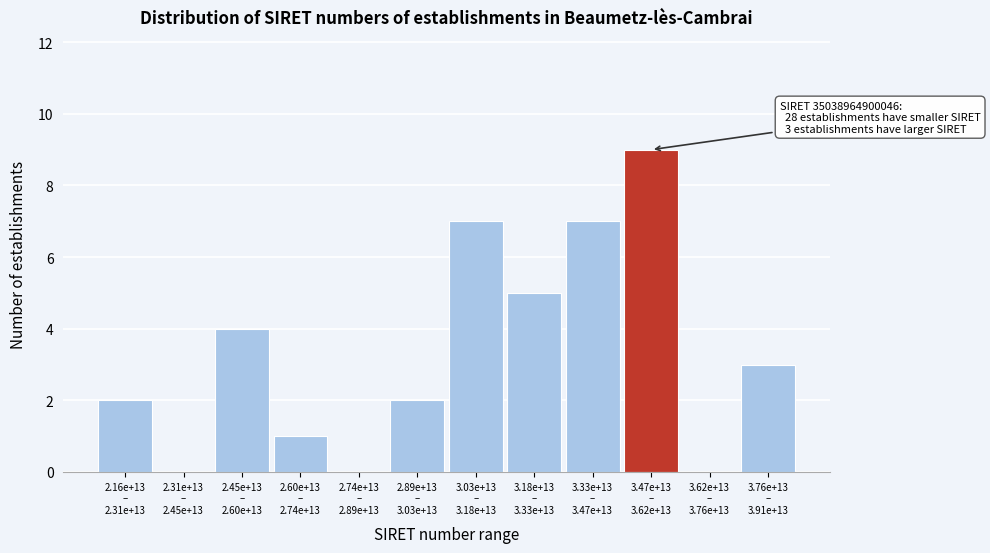

What is the sum of all values?

40